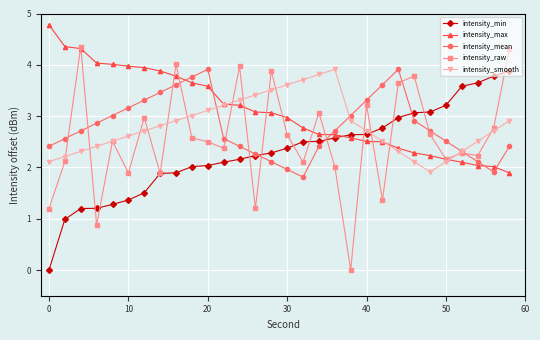

Which series has the widest spread of values?

intensity_raw